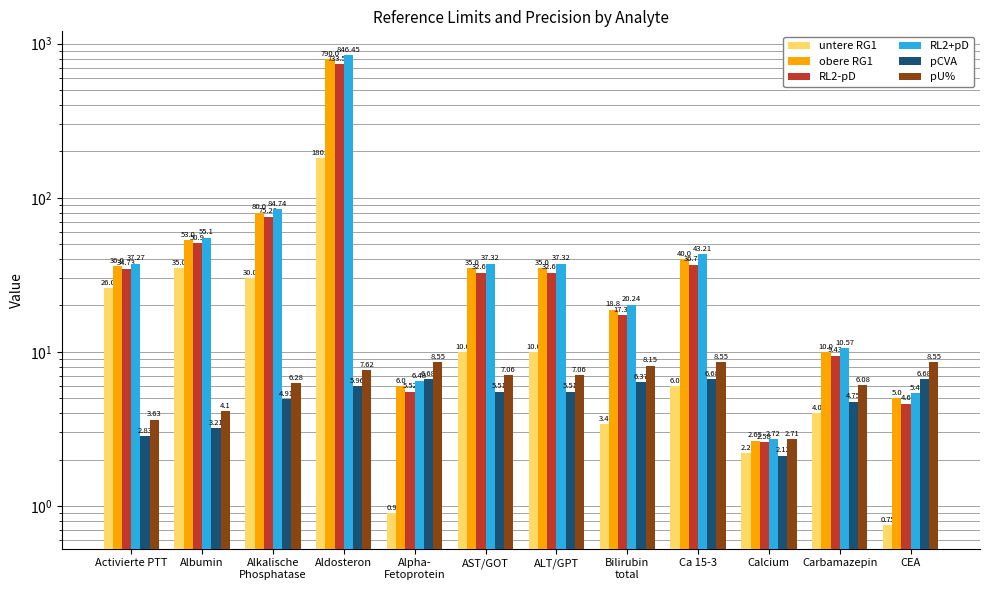

At CEA, list the series in order from smallest to largest.

untere RG1, RL2-pD, obere RG1, RL2+pD, pCVA, pU%